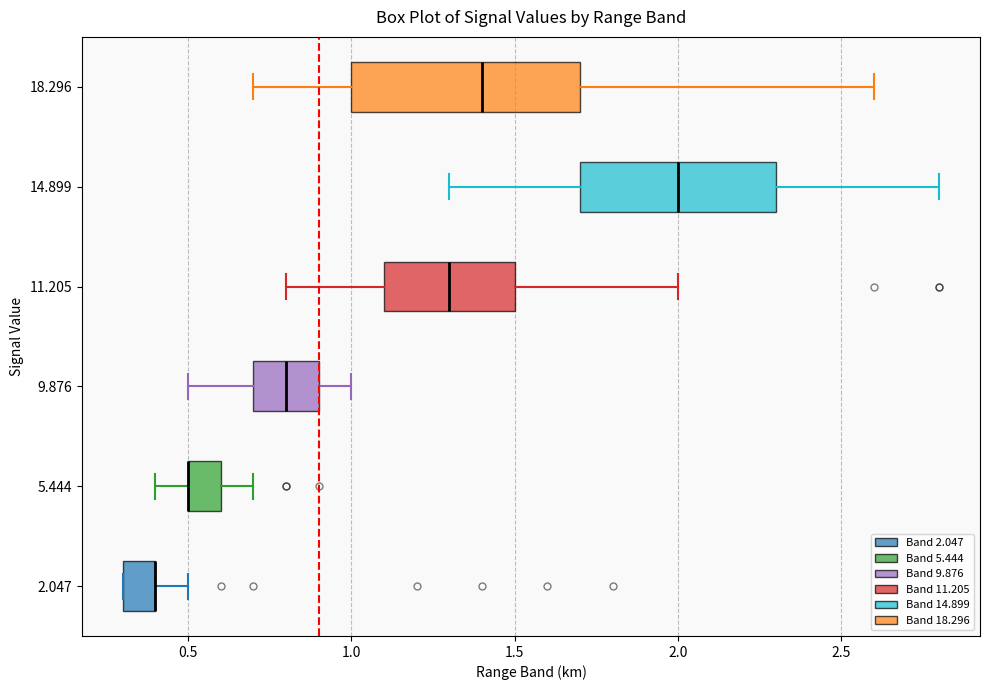

Which box is the widest, from its left edge to its right edge?

18.296